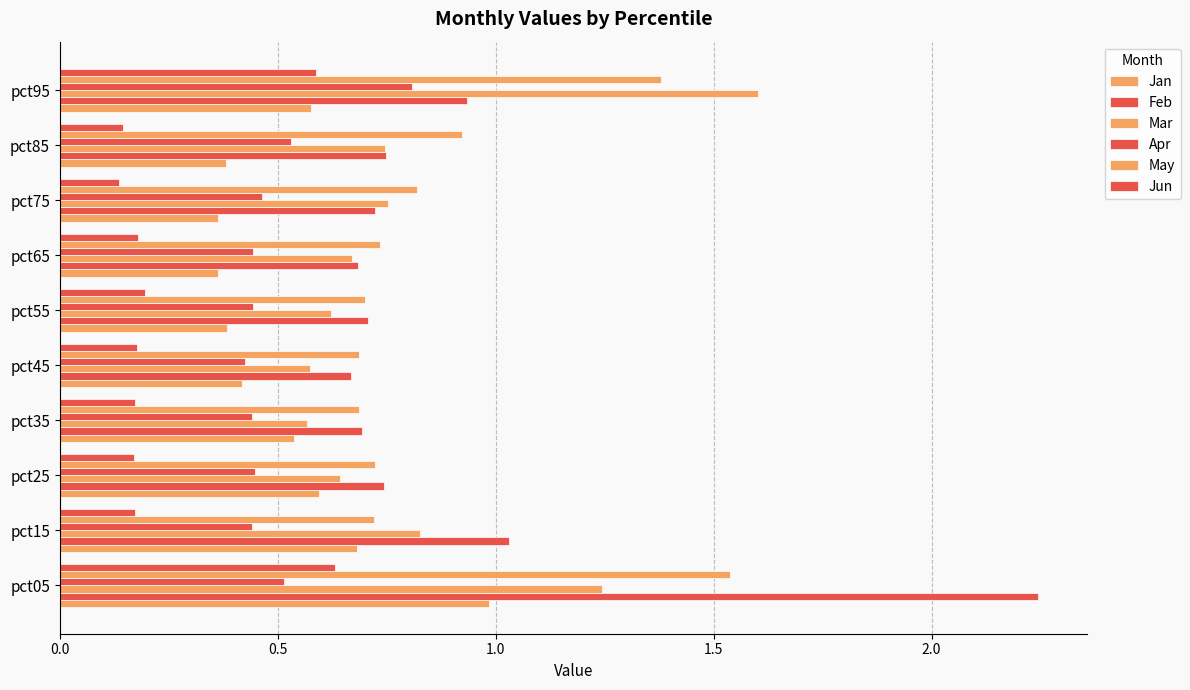

How many data points does each series have?

10